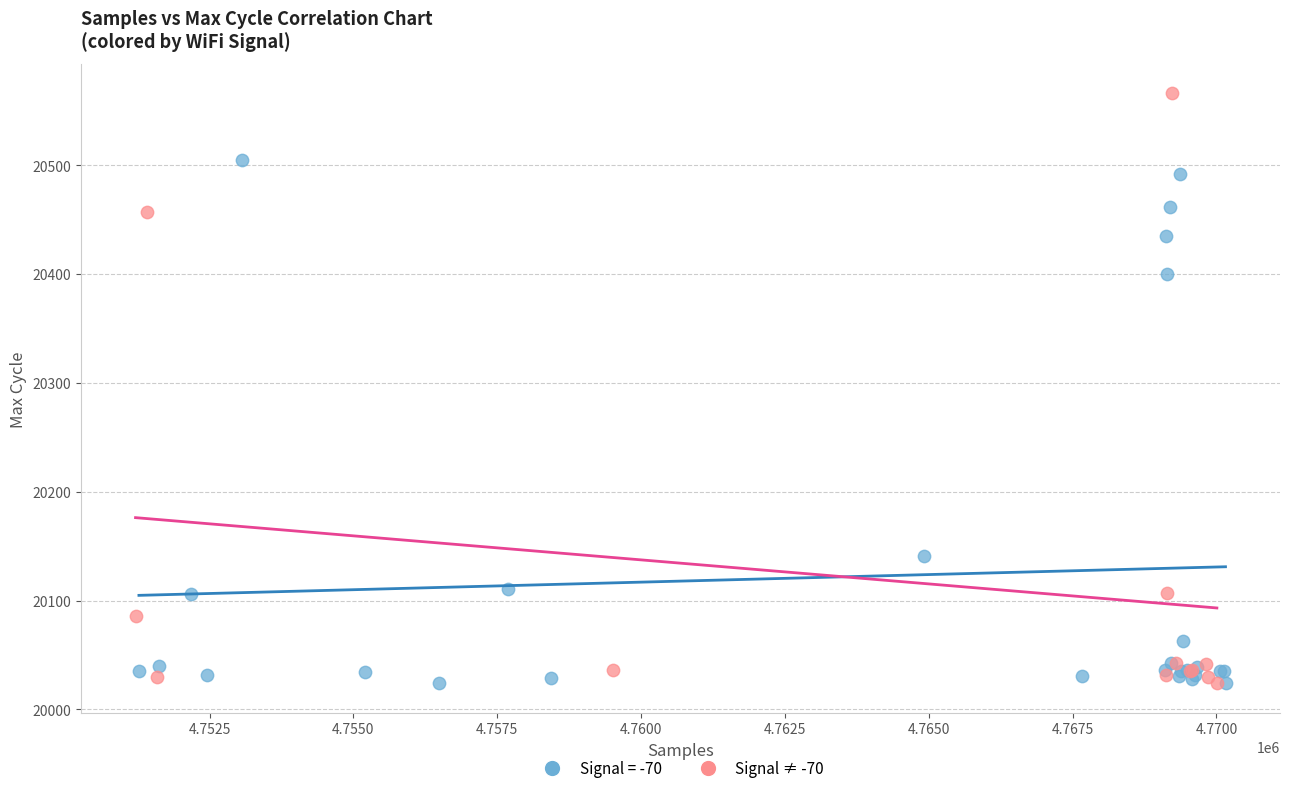

Which series has the widest spread of Y values?

Signal ≠ -70